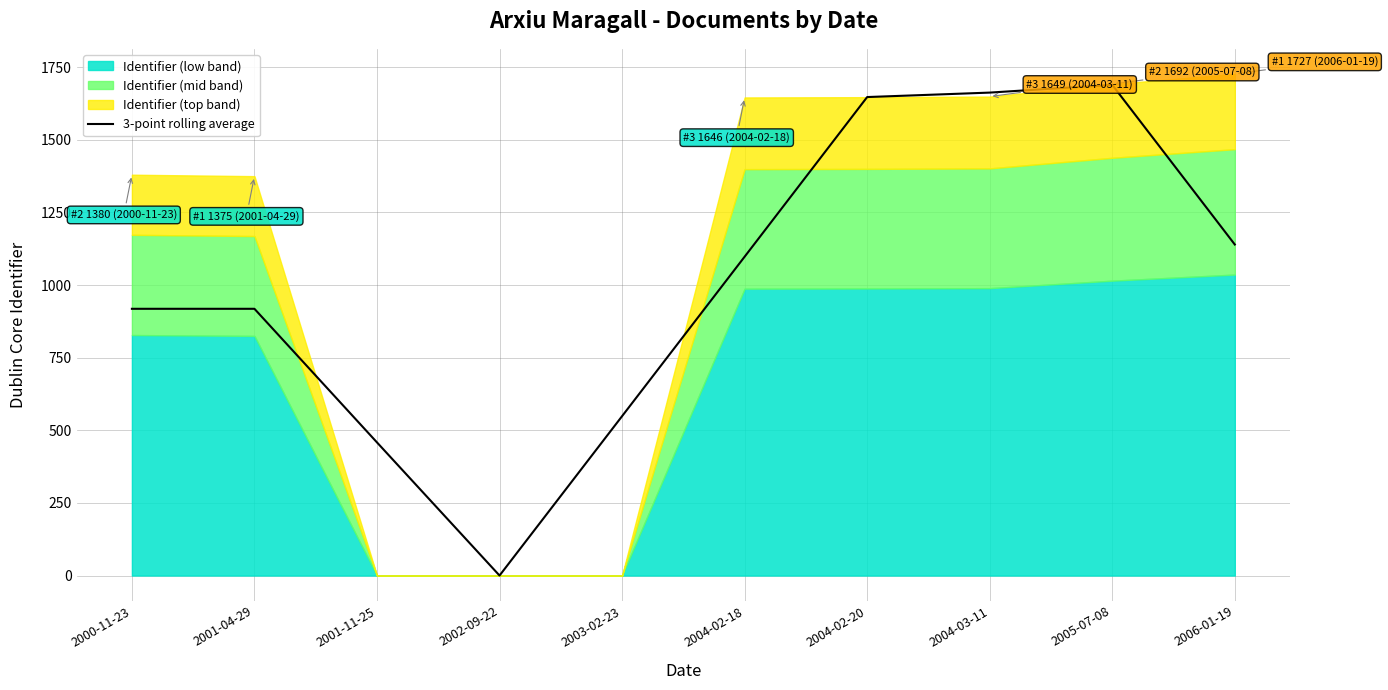

At which category does the data reach its first local peak?

2005-07-08